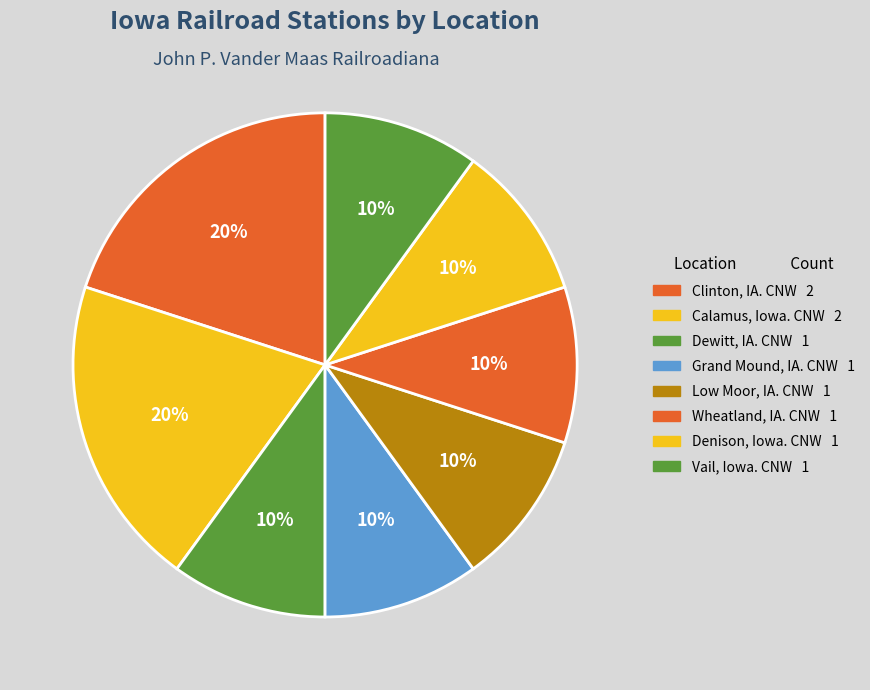

To the nearest percent, what is the difference between the largest and smallest slice percentages?

10%